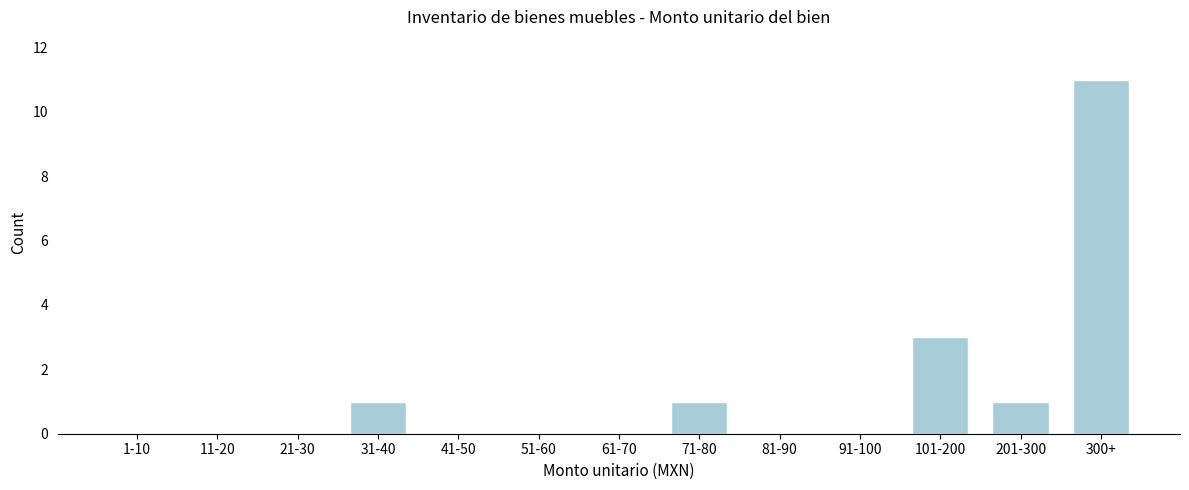

Reading right to left, list all the values displayed in this chart.

300+=11	201-300=1	101-200=3	91-100=0	81-90=0	71-80=1	61-70=0	51-60=0	41-50=0	31-40=1	21-30=0	11-20=0	1-10=0